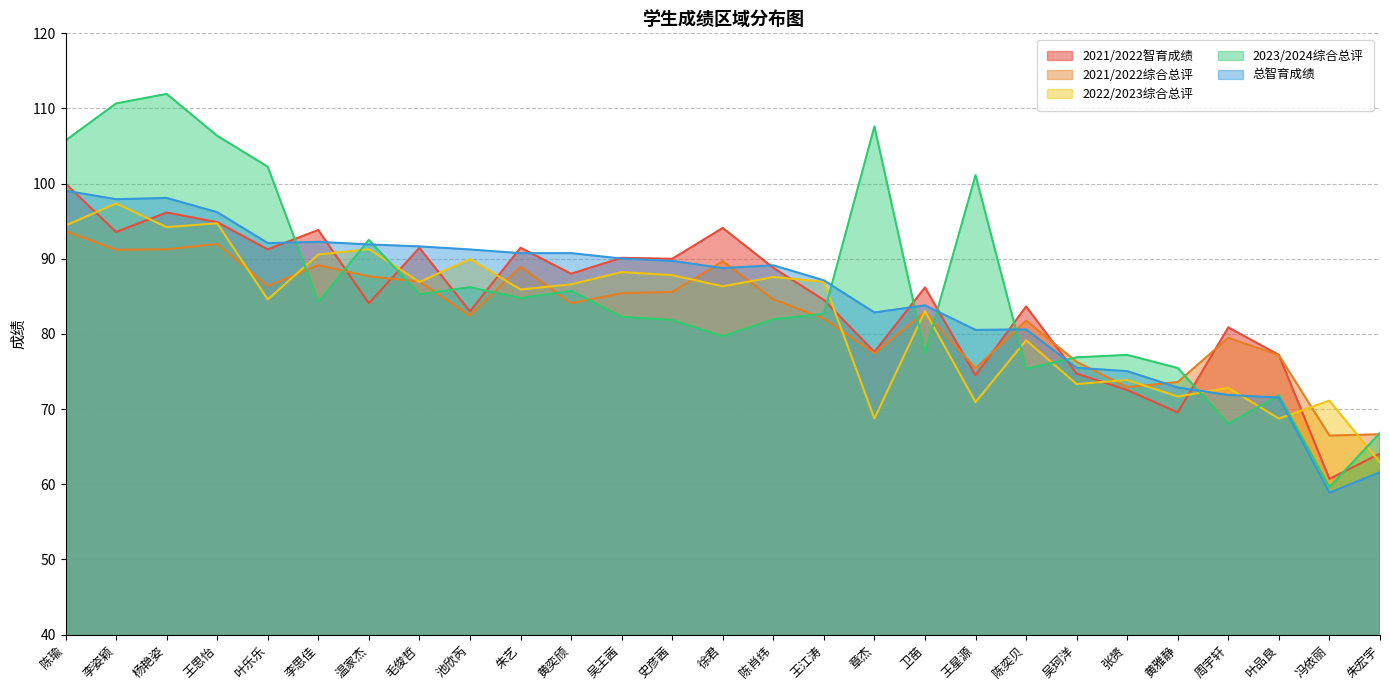

What is the label of the 16th point from the left?

王江涛